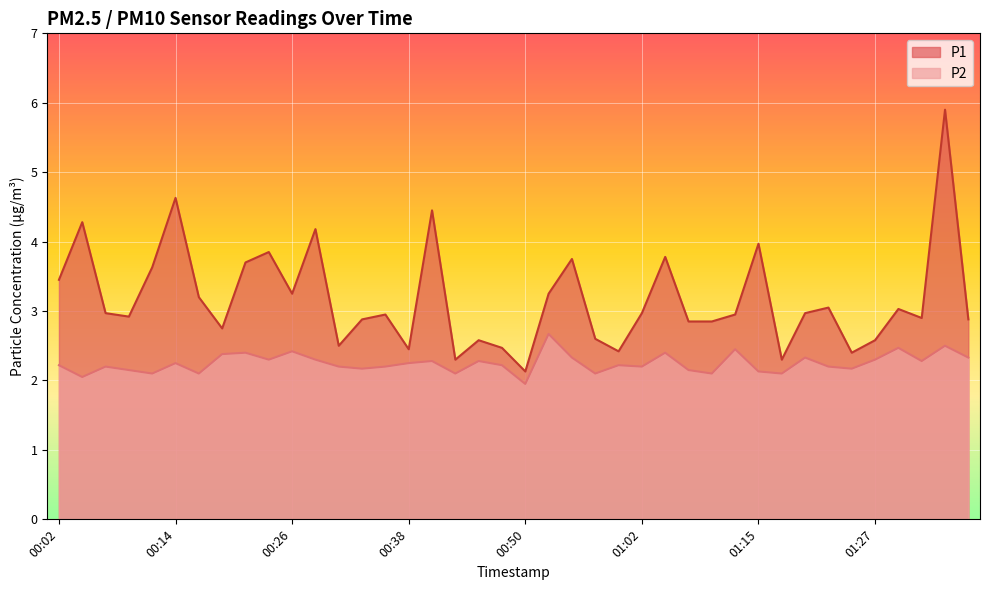

At which label is P2 closest to 2?

00:04